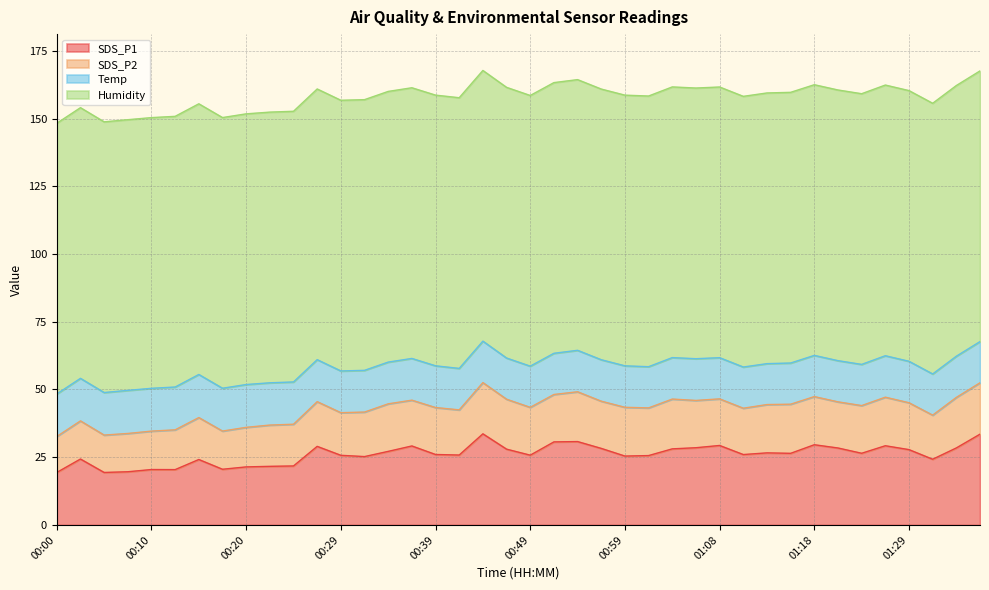

Count the number of categories in the chart.

40